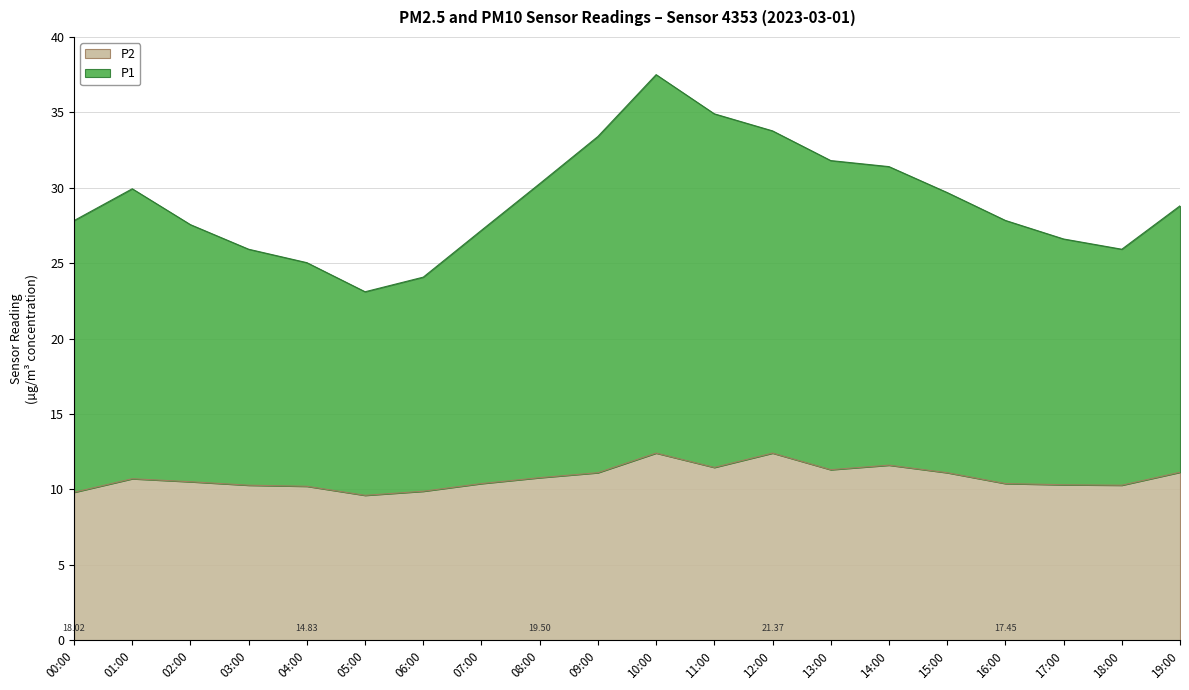

Which series has the largest total across all categories?

P1